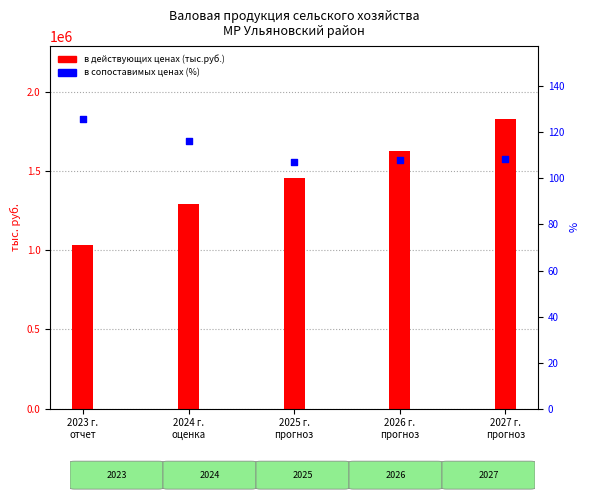

At which category is the sum across all series the highest?

2027 г.
прогноз